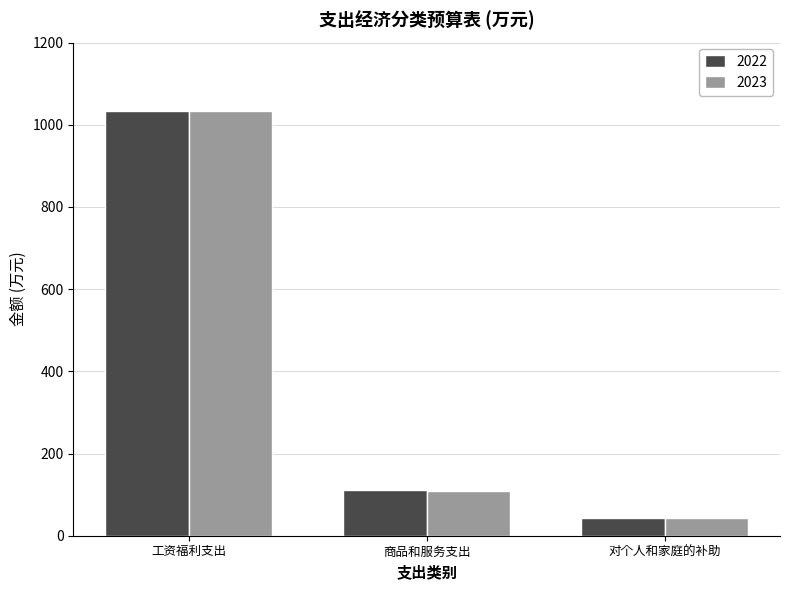

What is the sum of all 2023 values?

1183.7